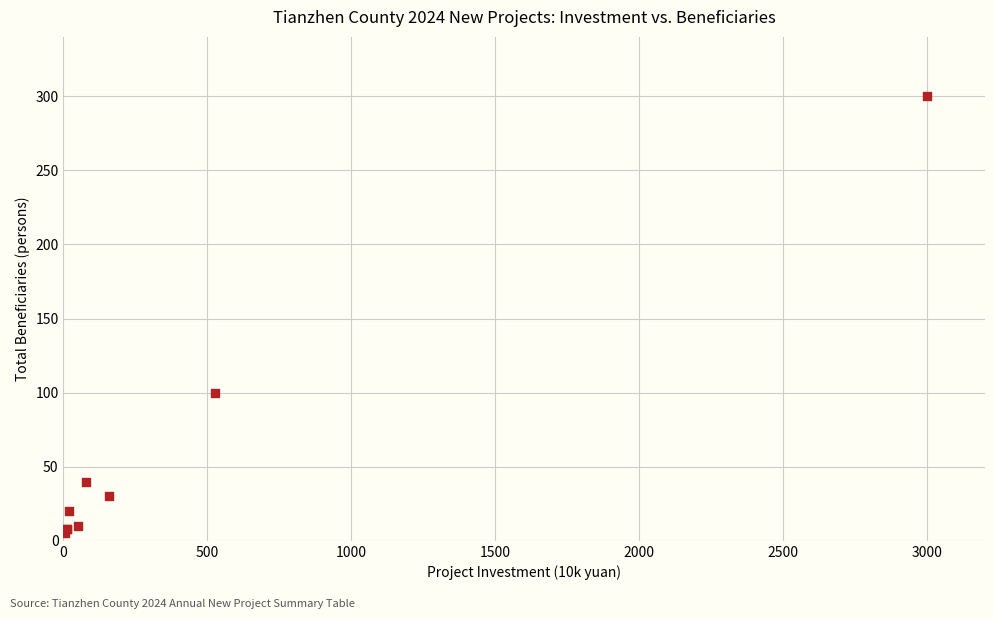

What Y value in the scatter plot is closest to 152?

100